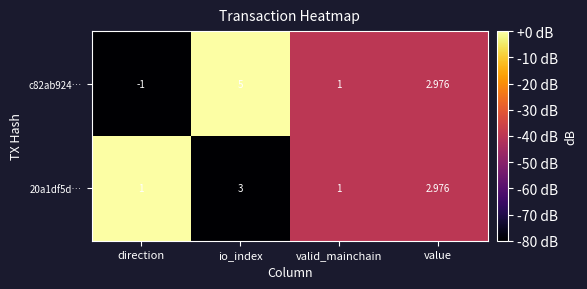

Count the number of categories in the chart.

4